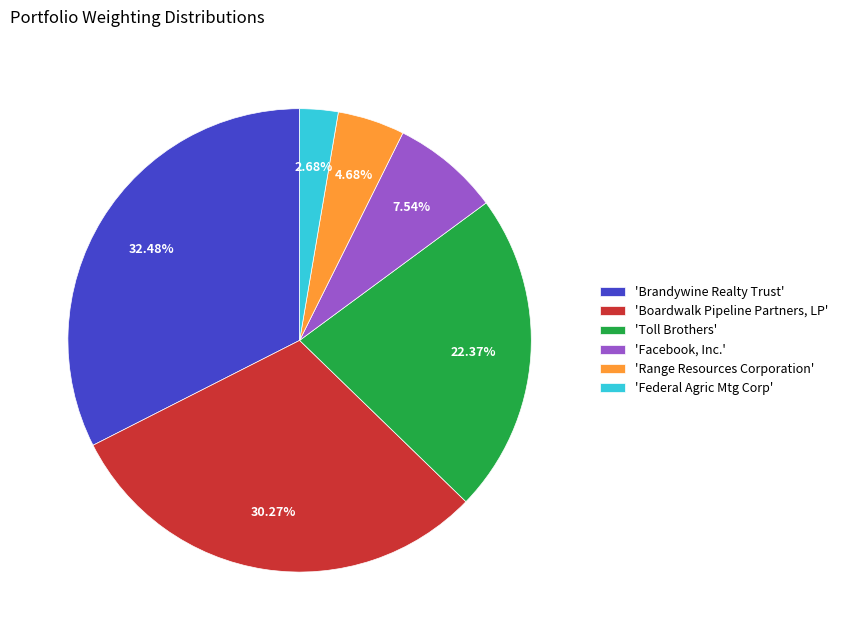

How many slices are in this pie chart?

6